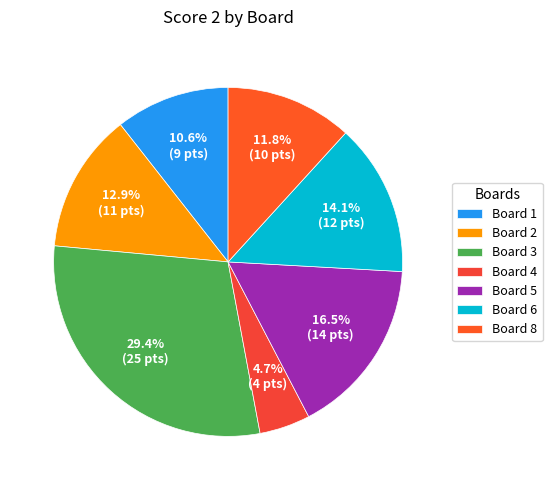

How many segments does this pie chart have?

7